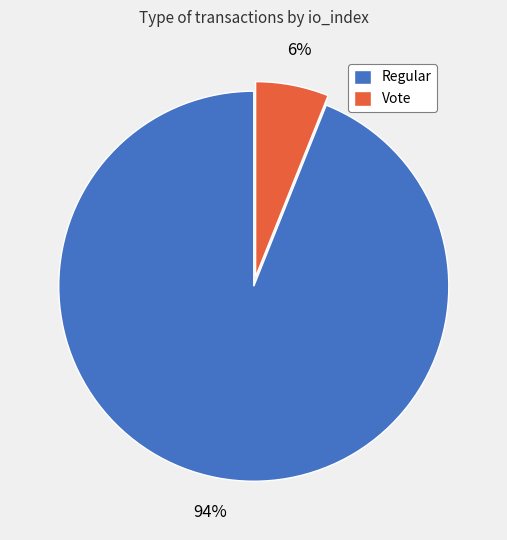

Rank the categories by value from lowest to highest.

Vote, Regular